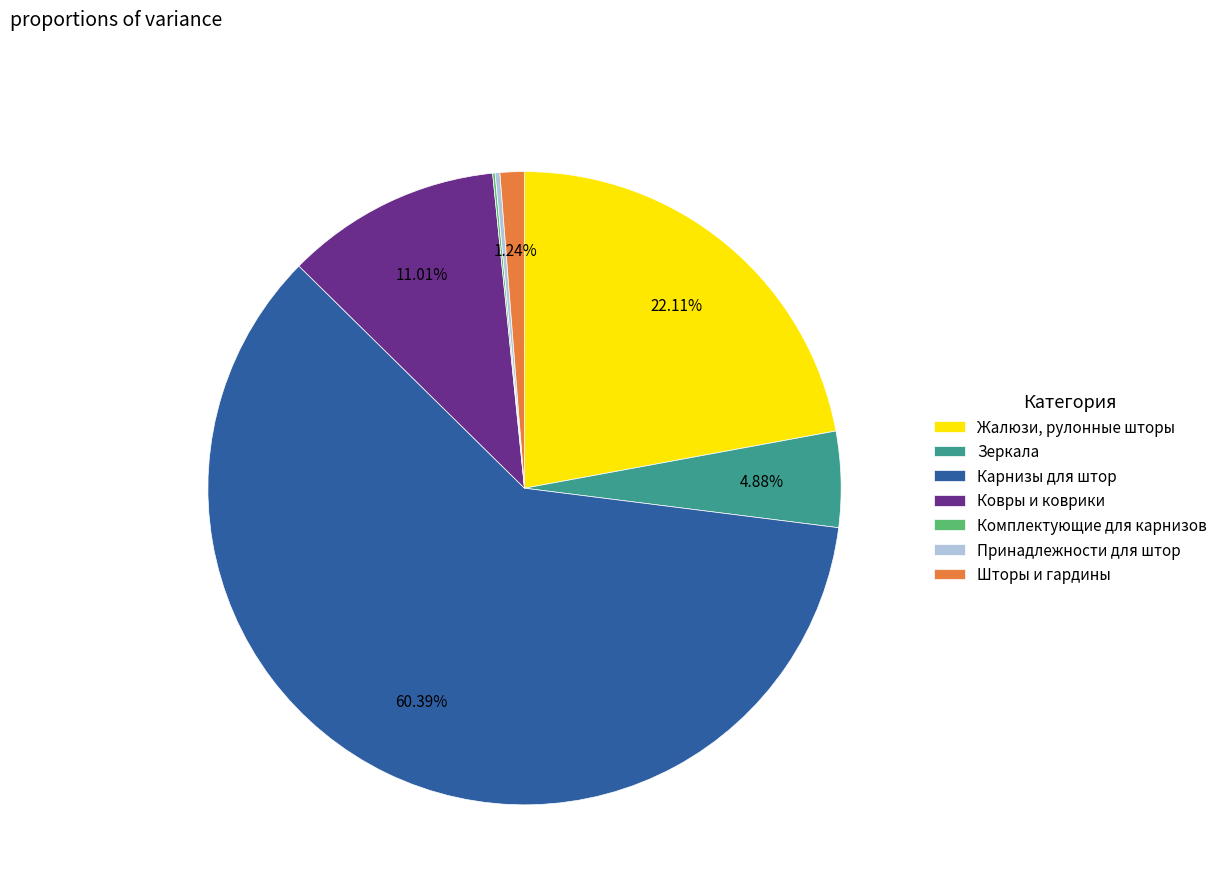

What percentage is NOT represented by Шторы и гардины?

98.8%